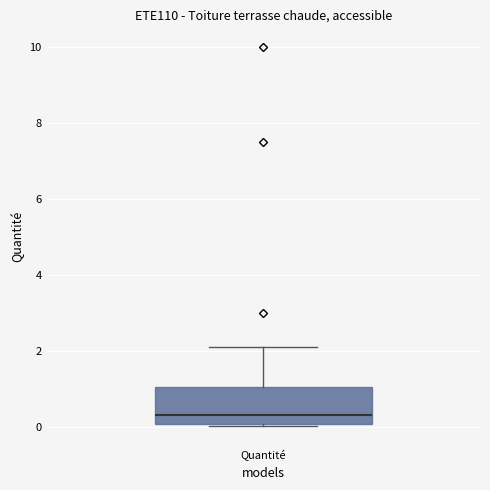

Read this box plot against the y-axis: the position of the median line, the range covered by the box, and the ends of both whiskers. The values are not printed on the chart, so give them approximately, as read against the axis.

median 0.4, box 0.0 to 1.0, whiskers 0.0 to 2.2